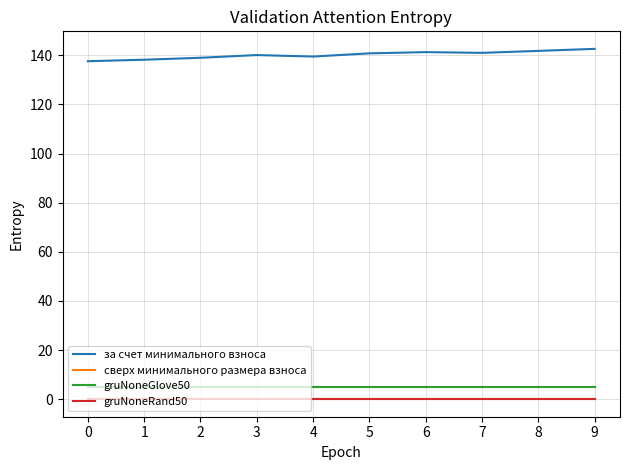

At which category is the sum across all series the highest?

9